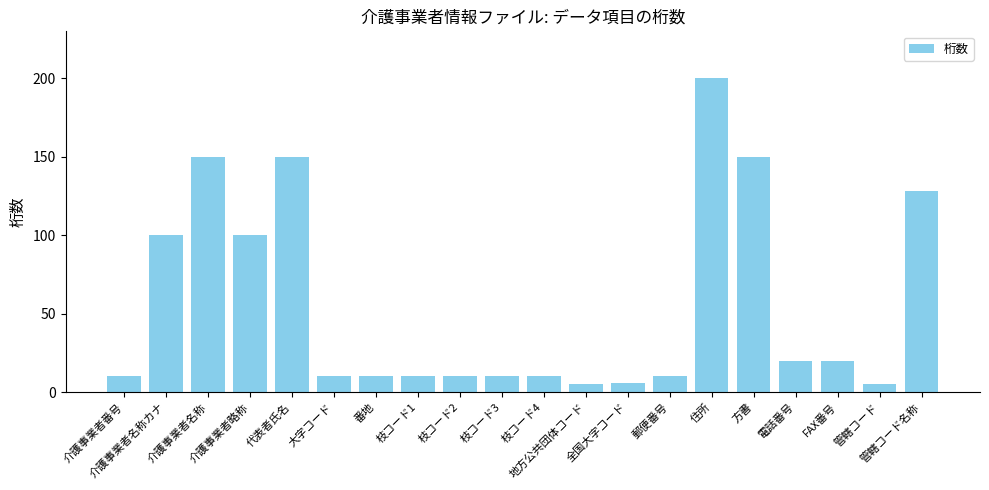

Reading left to right, extract all data points from this chart.

10	100	150	100	150	10	10	10	10	10	10	5	6	10	200	150	20	20	5	128